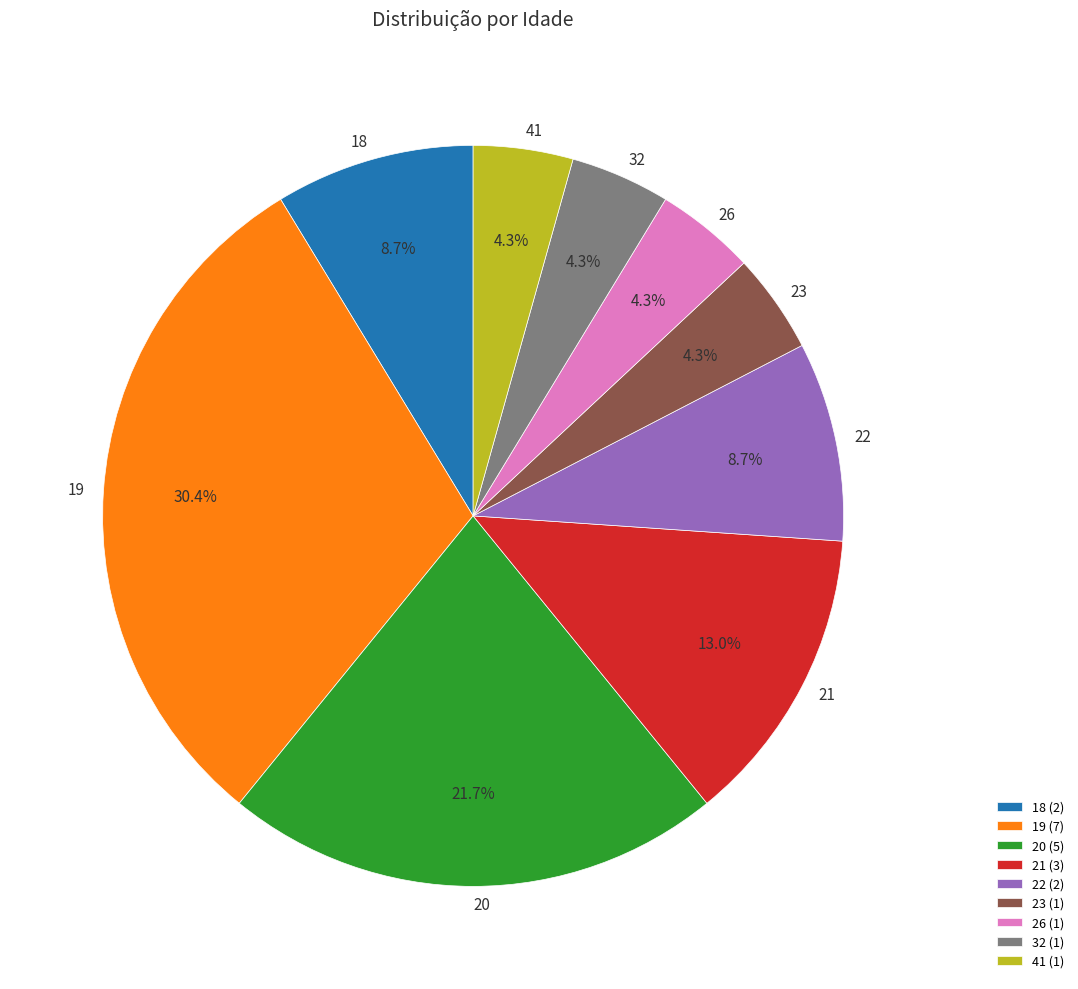

Is 21 the majority of the pie?

No